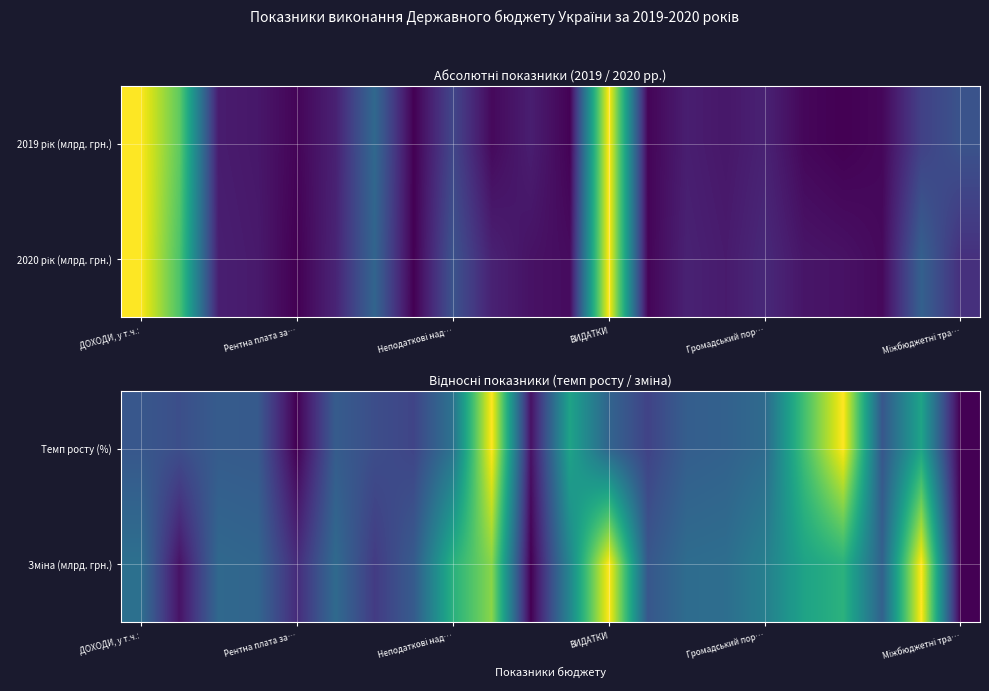

At which category is the sum across all series the highest?

9